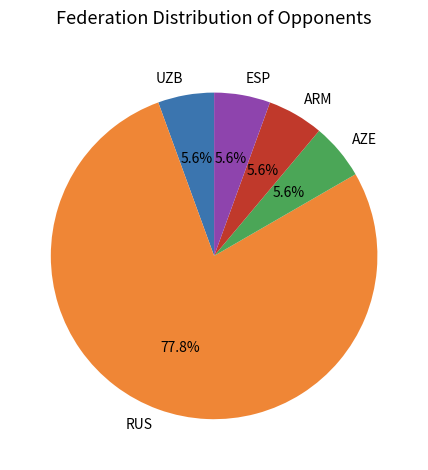

How many segments does this pie chart have?

5